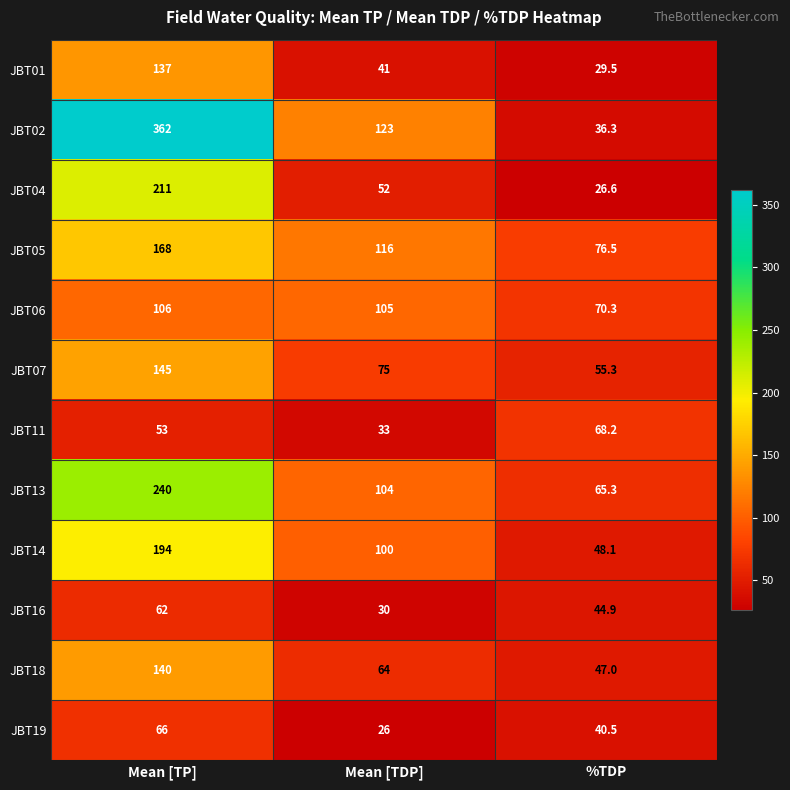

List the series in order of their peak value, highest first.

JBT02, JBT13, JBT04, JBT14, JBT05, JBT07, JBT18, JBT01, JBT06, JBT11, JBT19, JBT16